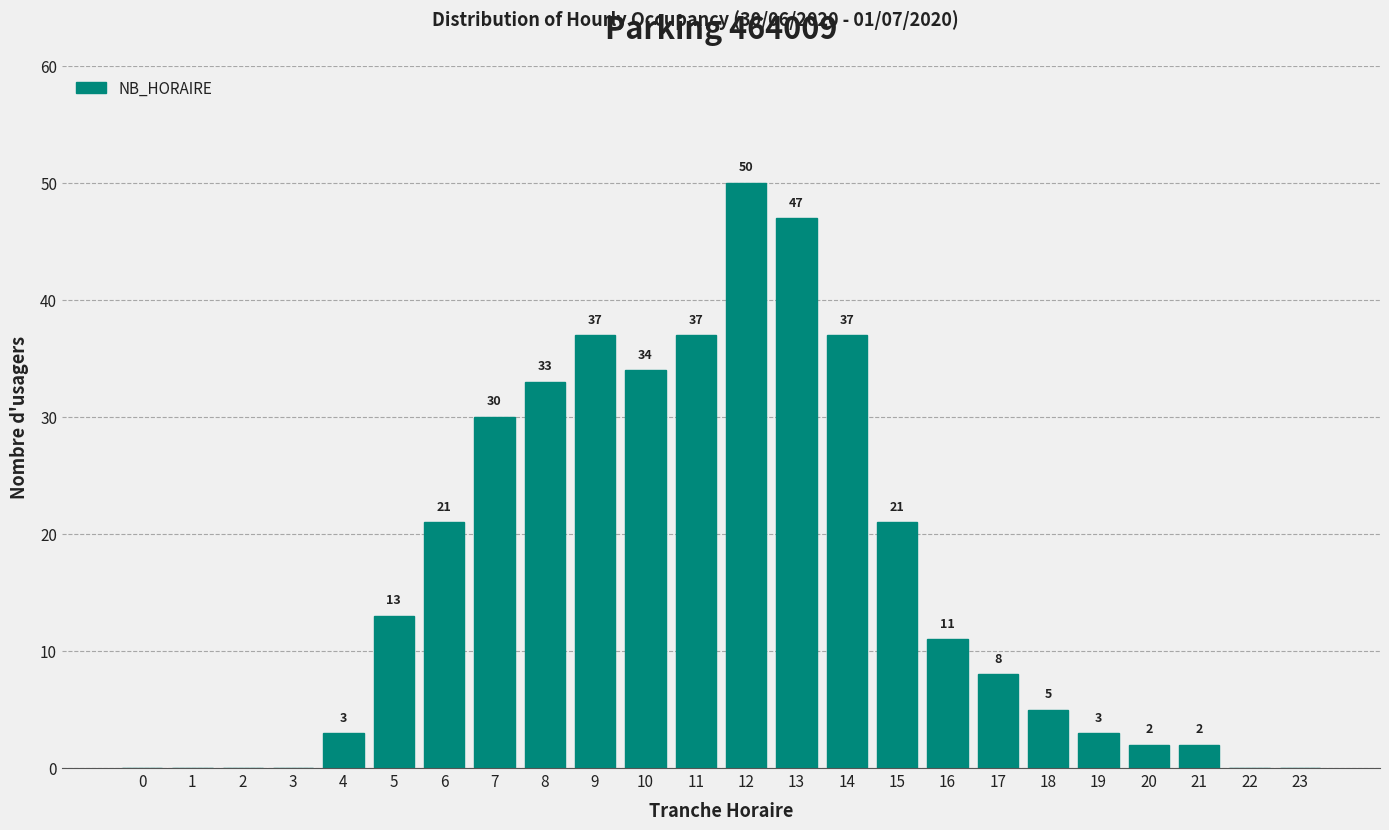

Reading left to right, extract all data points from this chart.

0=0	1=0	2=0	3=0	4=3	5=13	6=21	7=30	8=33	9=37	10=34	11=37	12=50	13=47	14=37	15=21	16=11	17=8	18=5	19=3	20=2	21=2	22=0	23=0